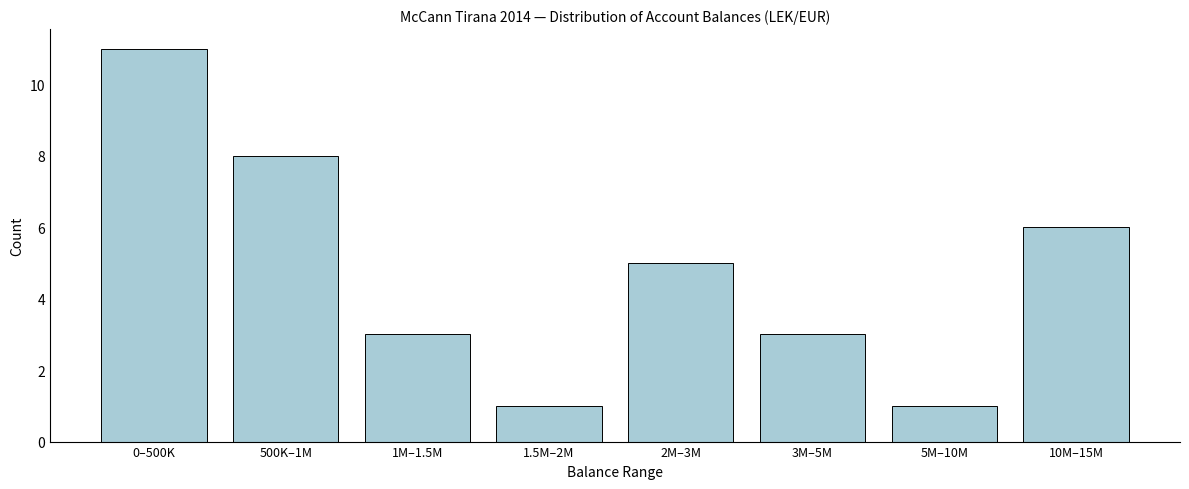

Reading left to right, what are all the values shown in this chart?

0–500K=11	500K–1M=8	1M–1.5M=3	1.5M–2M=1	2M–3M=5	3M–5M=3	5M–10M=1	10M–15M=6